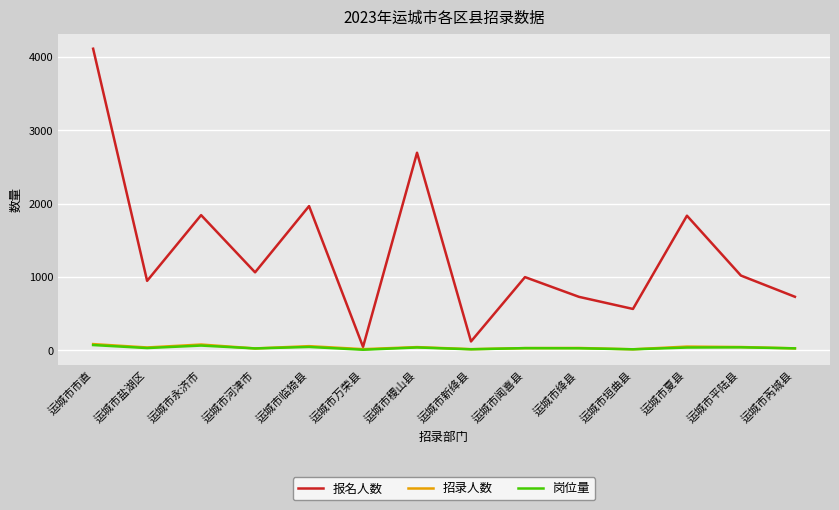

Is it true that 报名人数 equals 469 at 运城市芮城县?

False